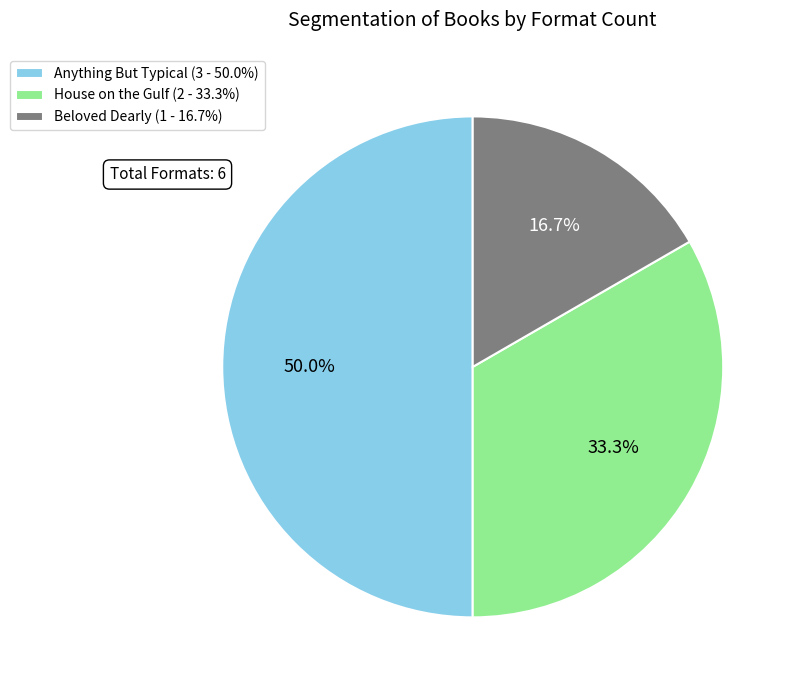

To the nearest percent, what is the combined percentage of House on the Gulf and Beloved Dearly?

50%